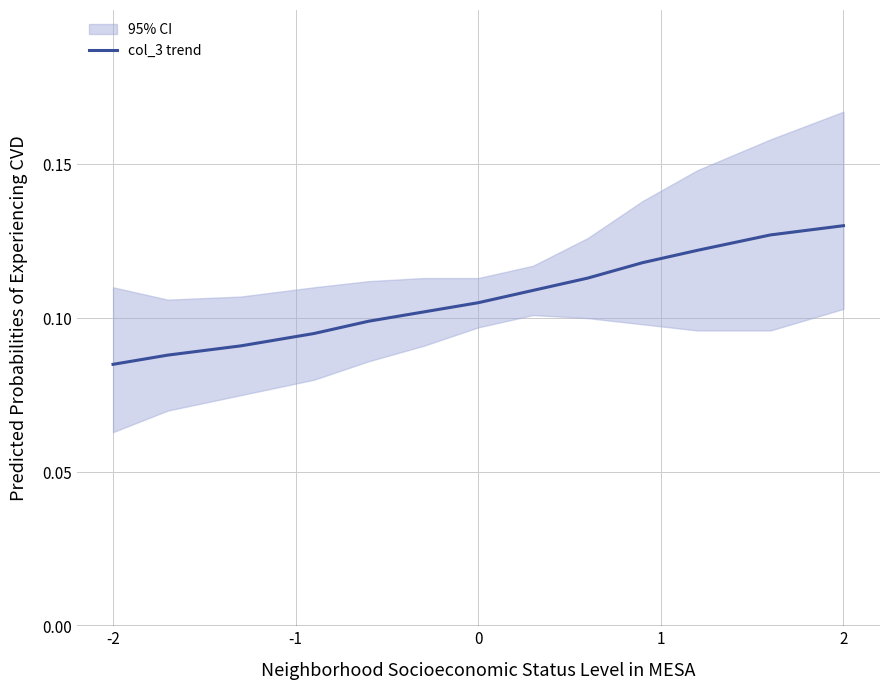

How many lines are shown in the chart?

1